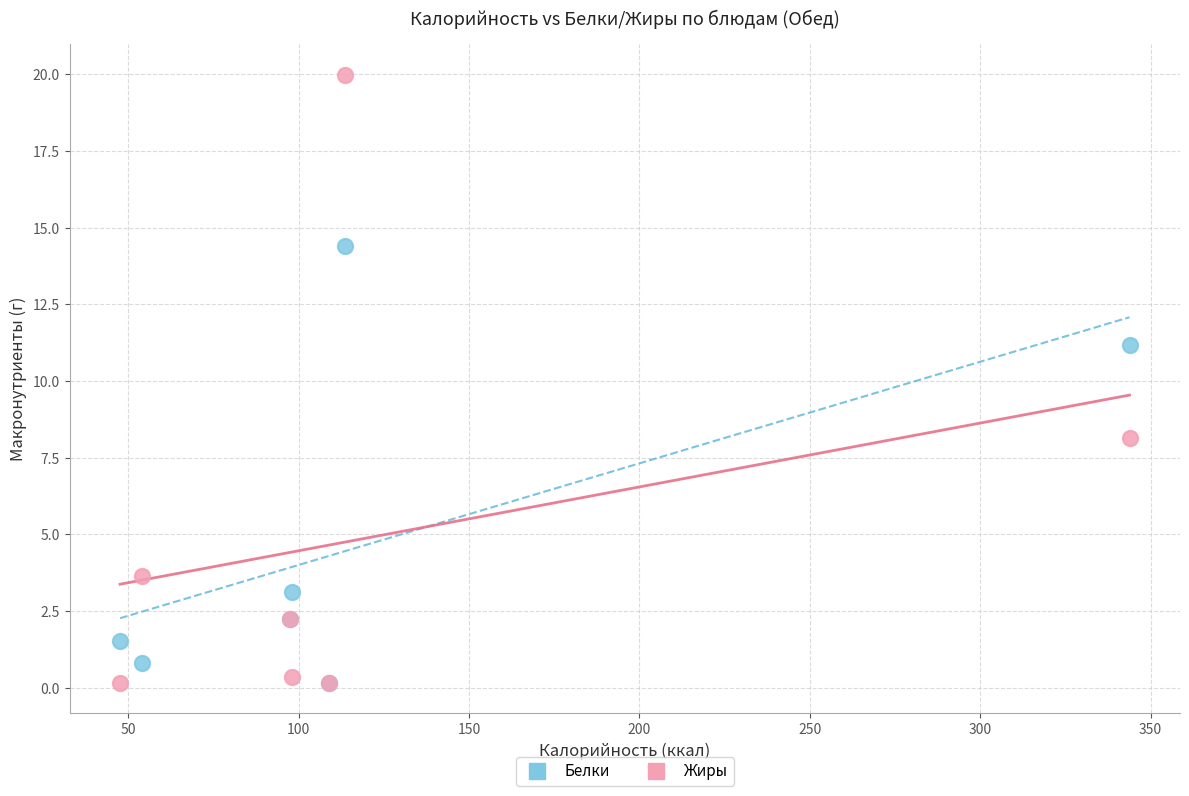

What are all the series names shown in the legend?

Белки, Жиры